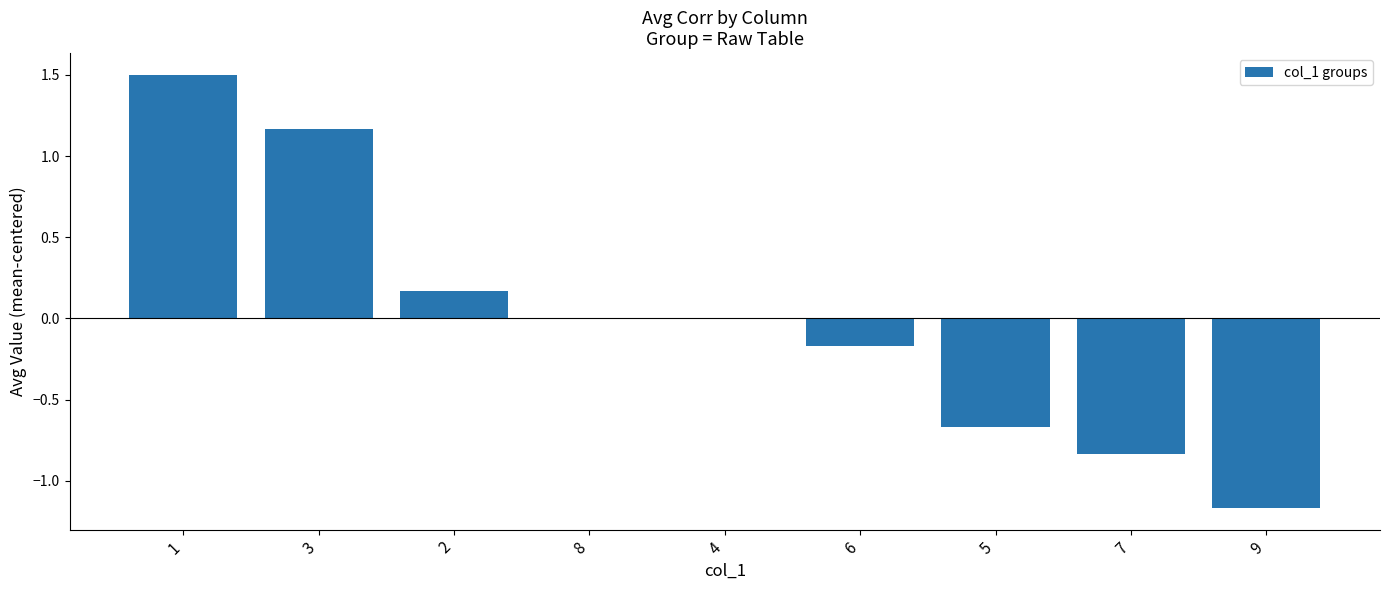

Between 9 and 6, which is larger?

6